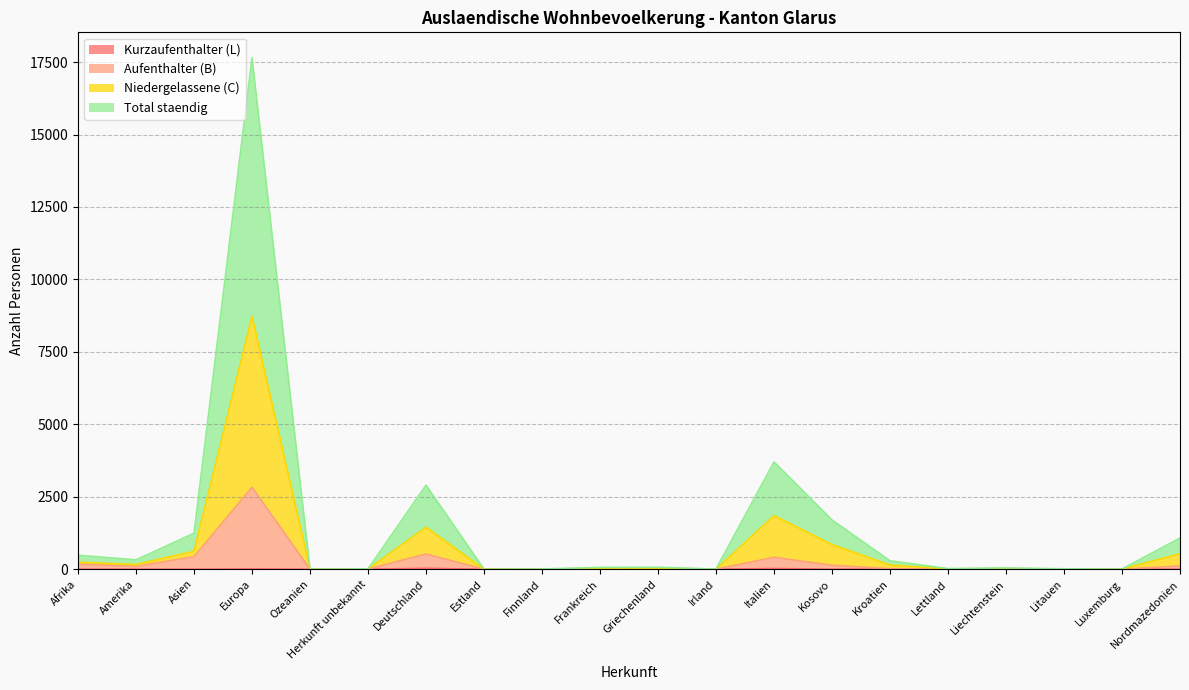

True or false: Aufenthalter (B) and Total staendig cross at least once.

False